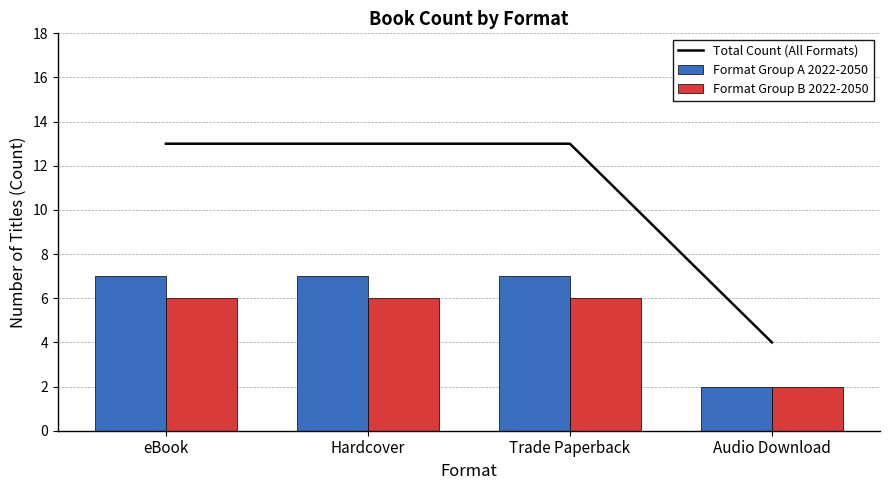

Between Trade Paperback and Audio Download, which series saw the biggest shift?

Total Count (All Formats)